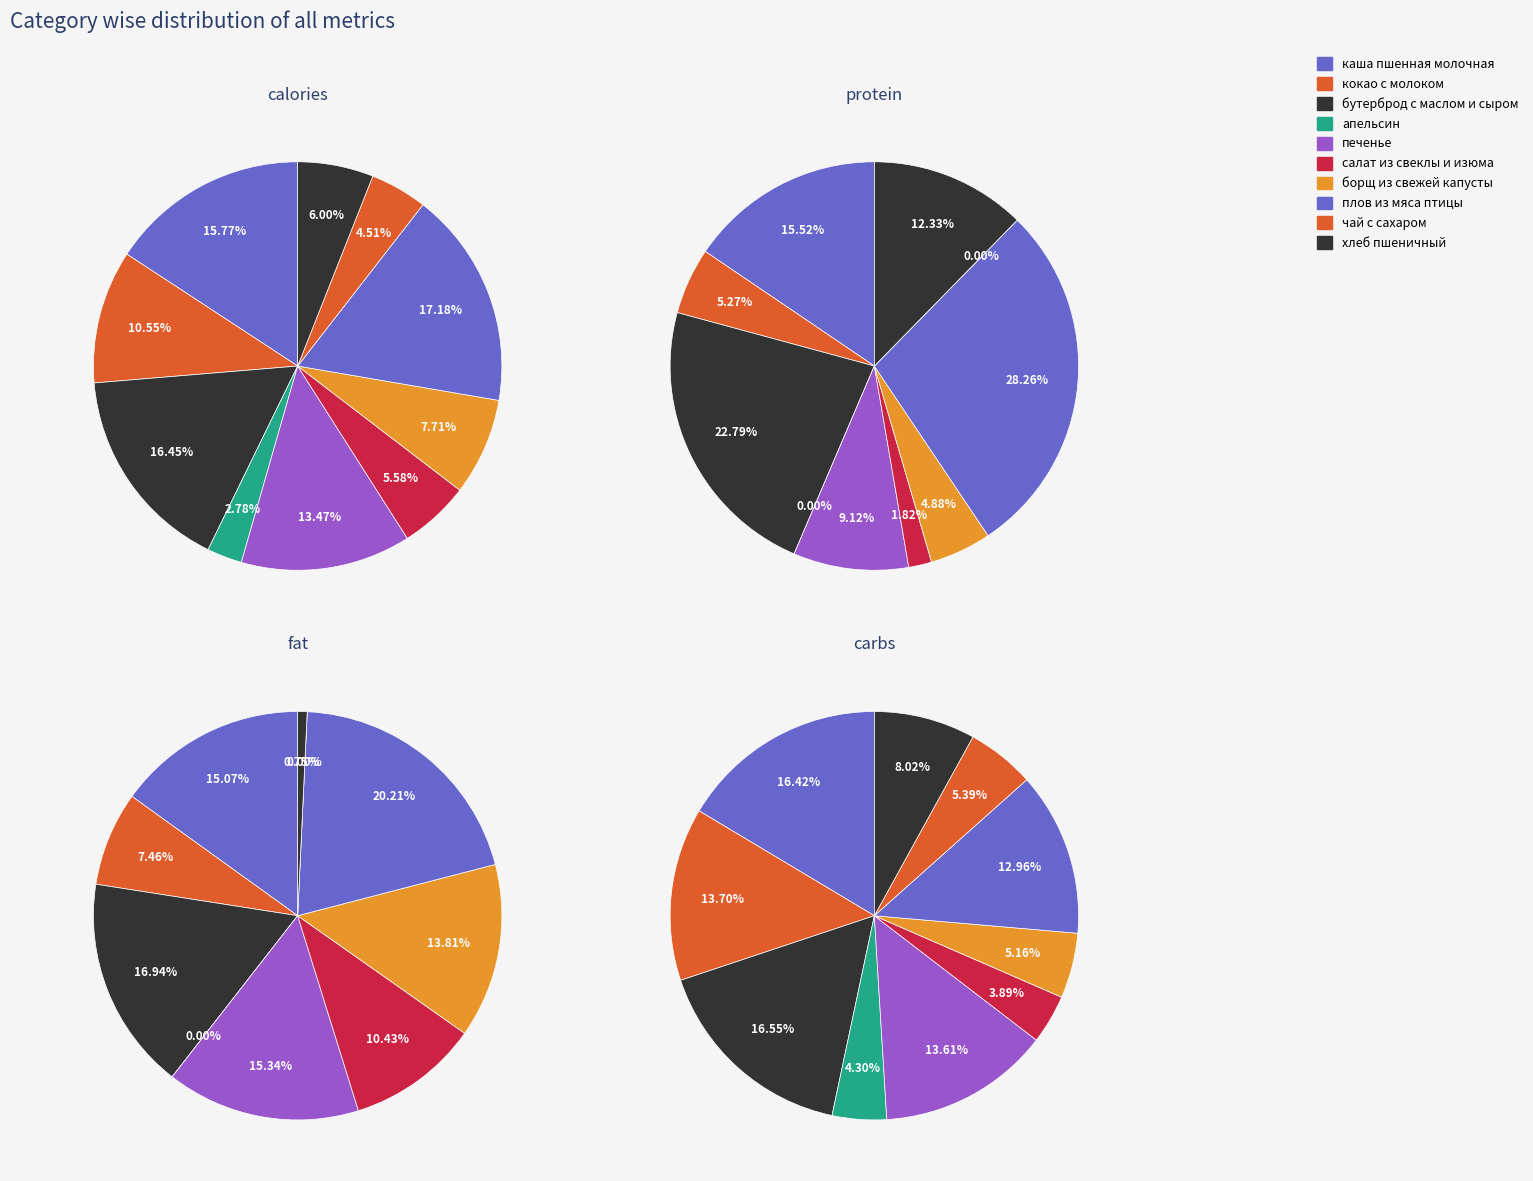

Between каша пшенная молочная and печенье, which is larger?

каша пшенная молочная